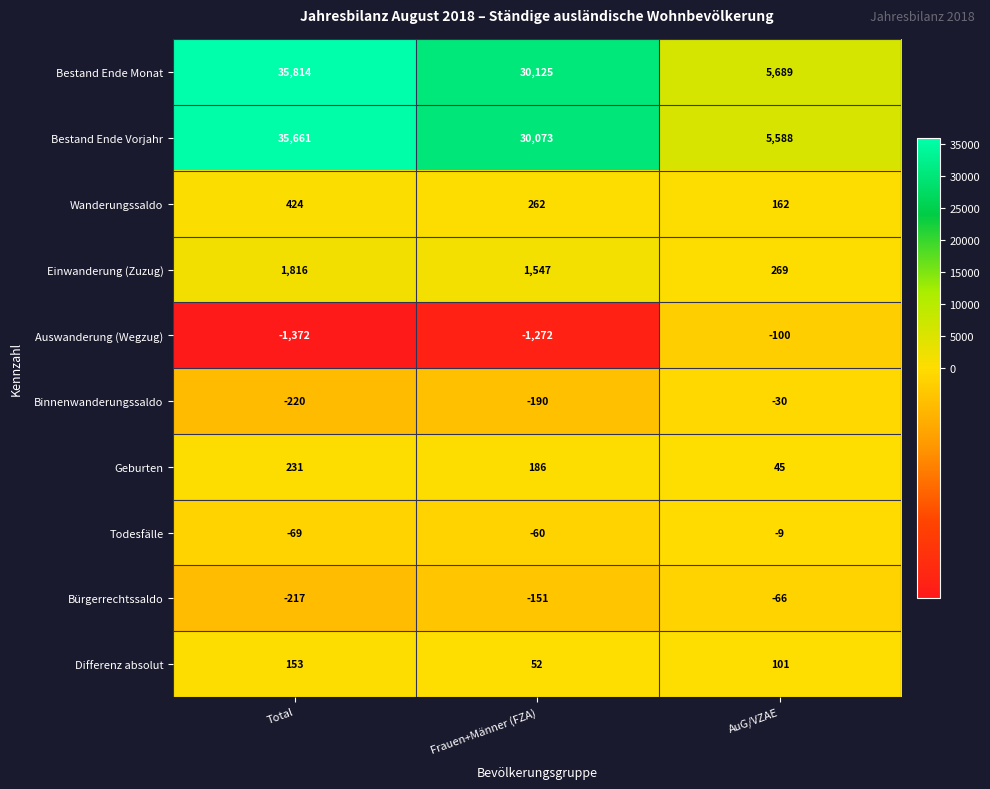

What is the difference between the maximum and minimum values in the Bestand Ende Monat series?

30125